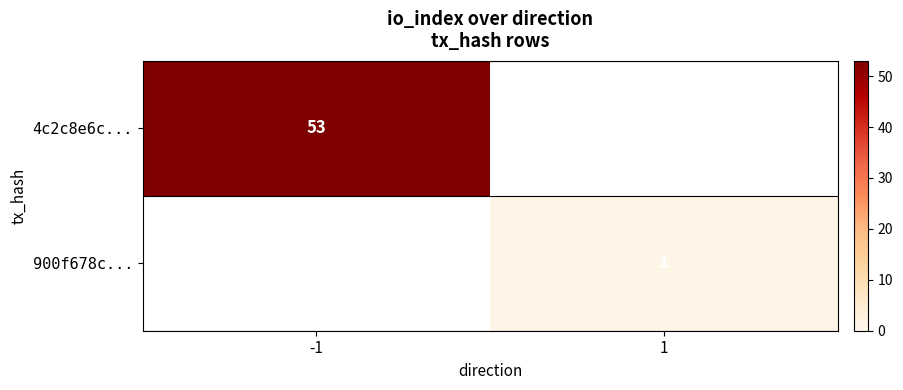

How many data points does each series have?

2